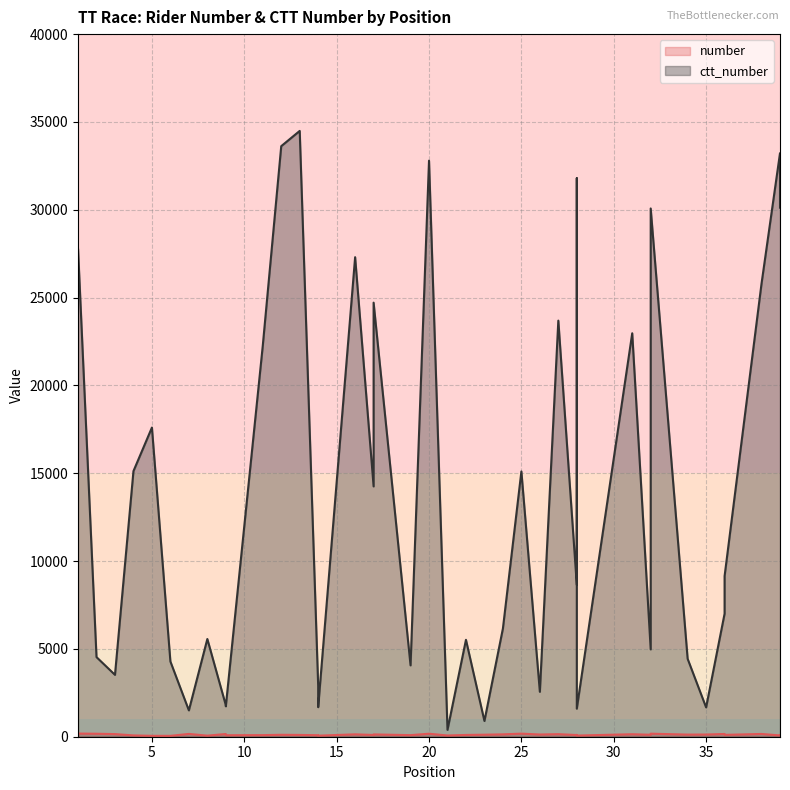

What are all the series names shown in the legend?

number, ctt_number